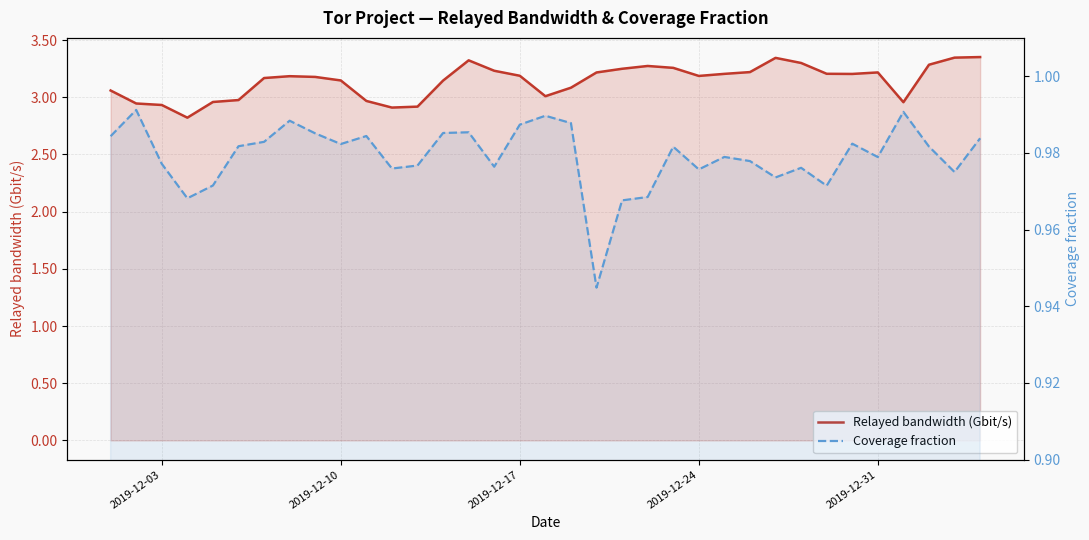

What is the sum of all Coverage fraction values?

34.3